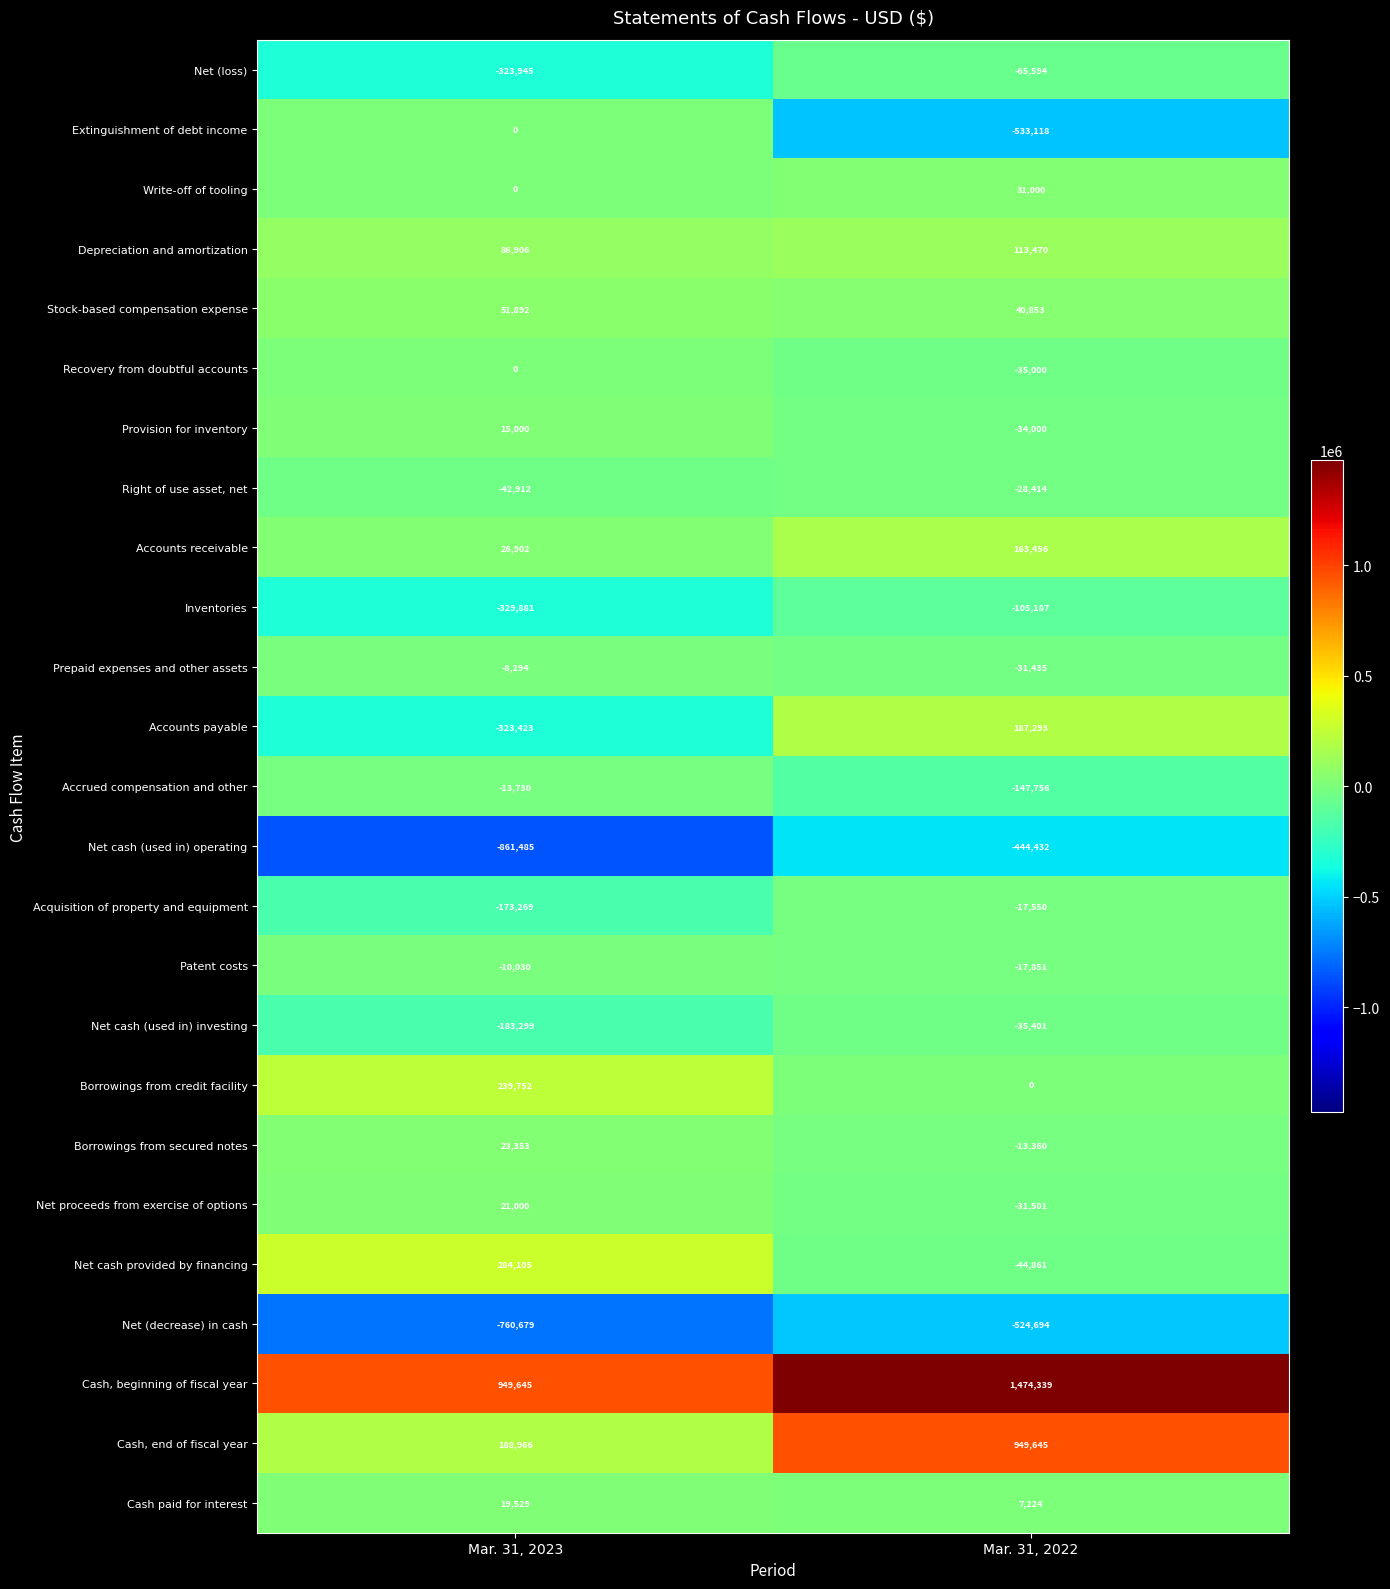

At Mar. 31, 2022, list the series in order from largest to smallest.

Cash, beginning of fiscal year, Cash, end of fiscal year, Accounts payable, Accounts receivable, Depreciation and amortization, Stock-based compensation expense, Write-off of tooling, Cash paid for interest, Borrowings from credit facility, Borrowings from secured notes, Acquisition of property and equipment, Patent costs, Right of use asset, net, Prepaid expenses and other assets, Net proceeds from exercise of options, Provision for inventory, Recovery from doubtful accounts, Net cash (used in) investing, Net cash provided by financing, Net (loss), Inventories, Accrued compensation and other, Net cash (used in) operating, Net (decrease) in cash, Extinguishment of debt income